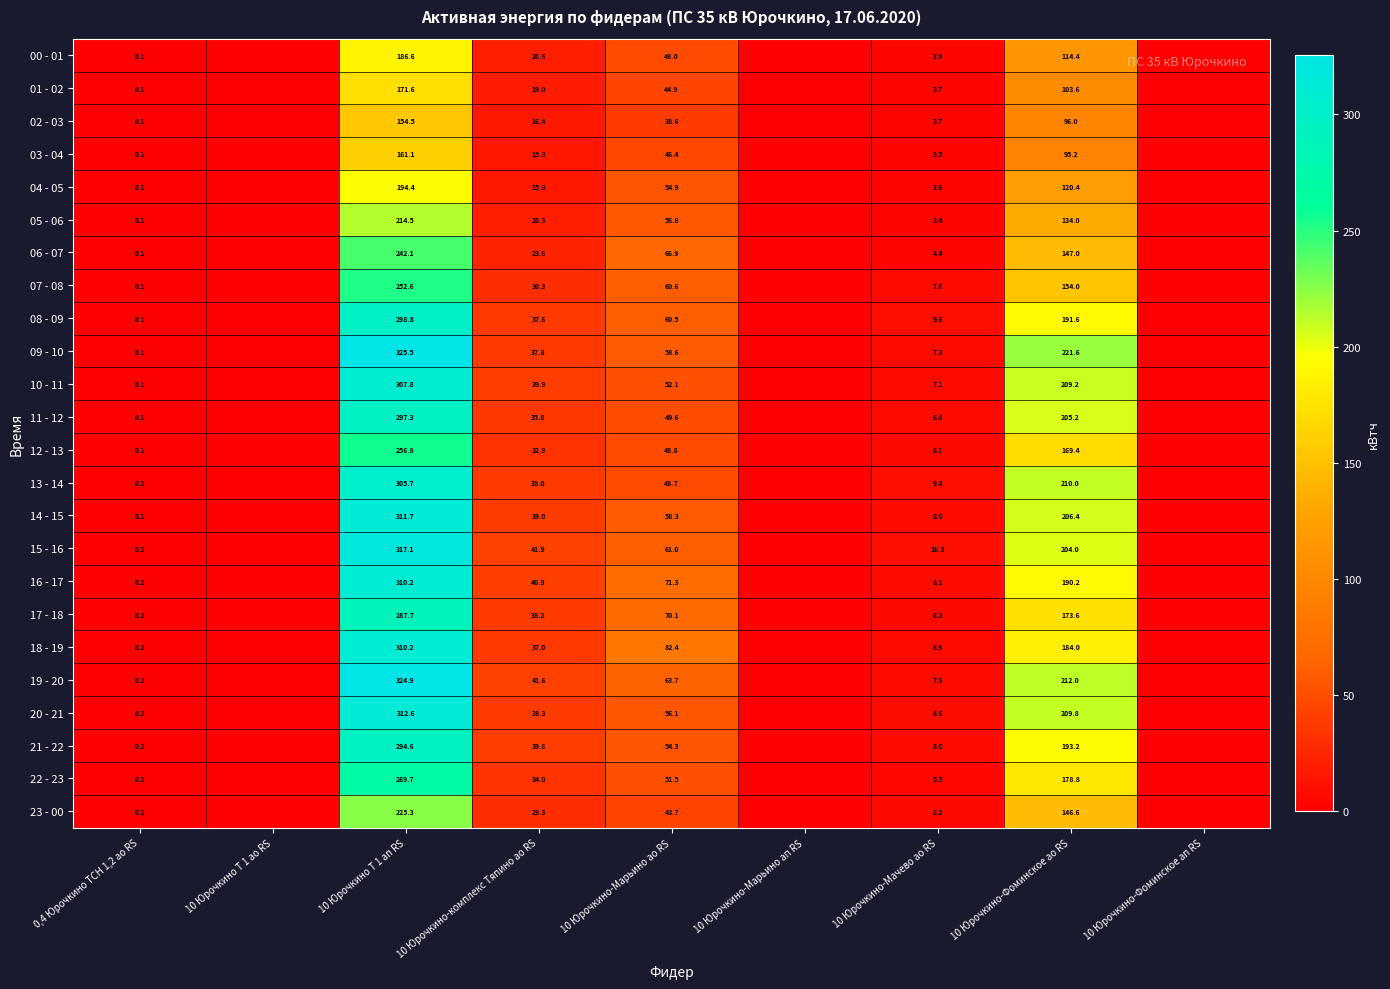

The 19 - 20 series shows 212.0 at 10 Юрочкино-Фоминское ао RS. True or false?

True